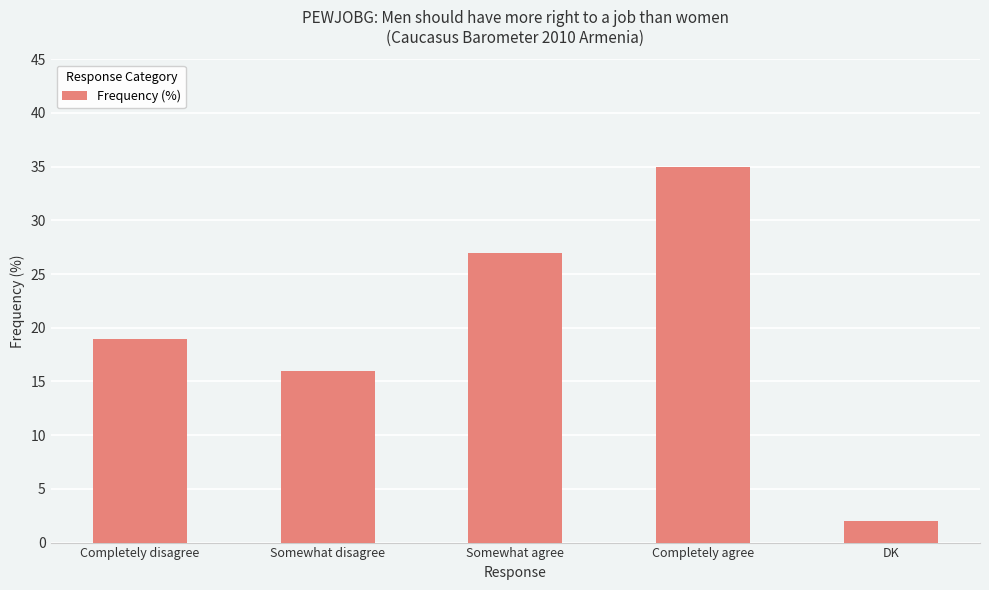

Rank the categories by value from lowest to highest.

DK, Somewhat disagree, Completely disagree, Somewhat agree, Completely agree